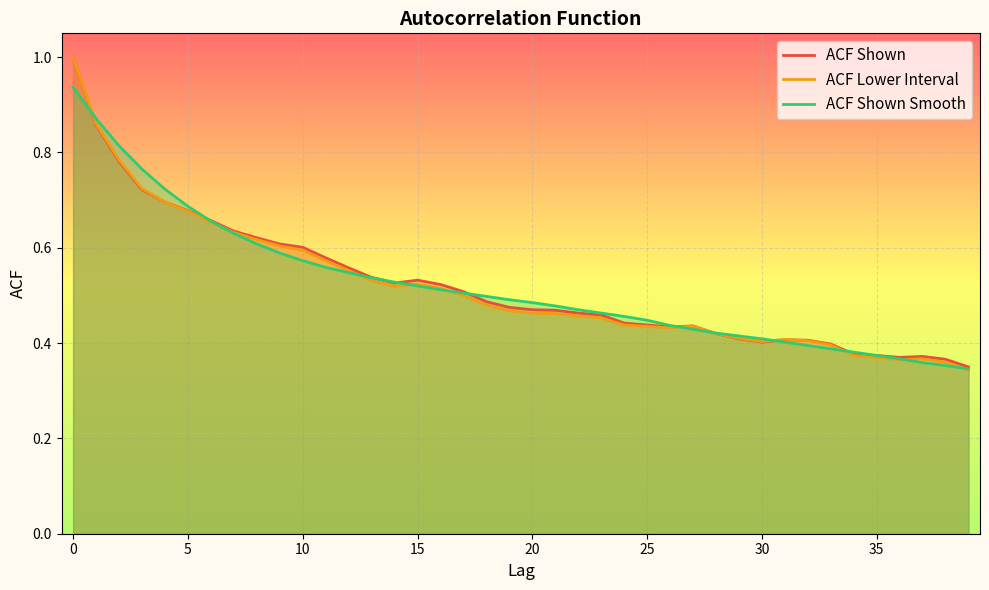

Which series has the widest spread of values?

ACF Lower Interval